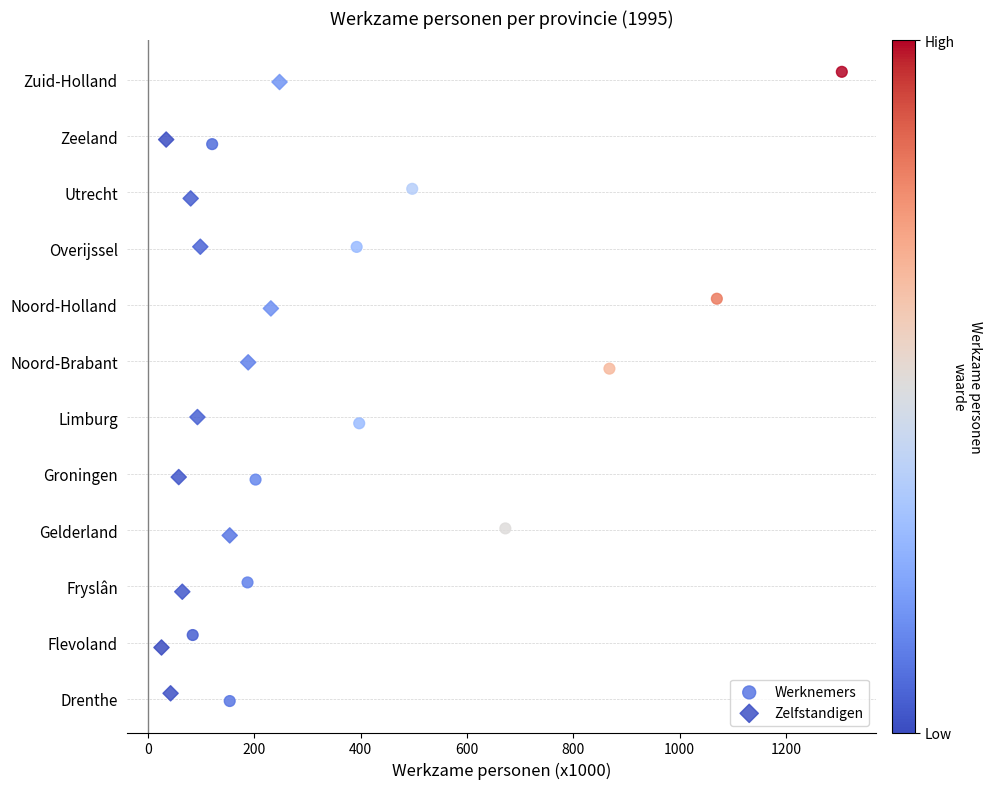

Which series contains the highest Y value?

Werknemers